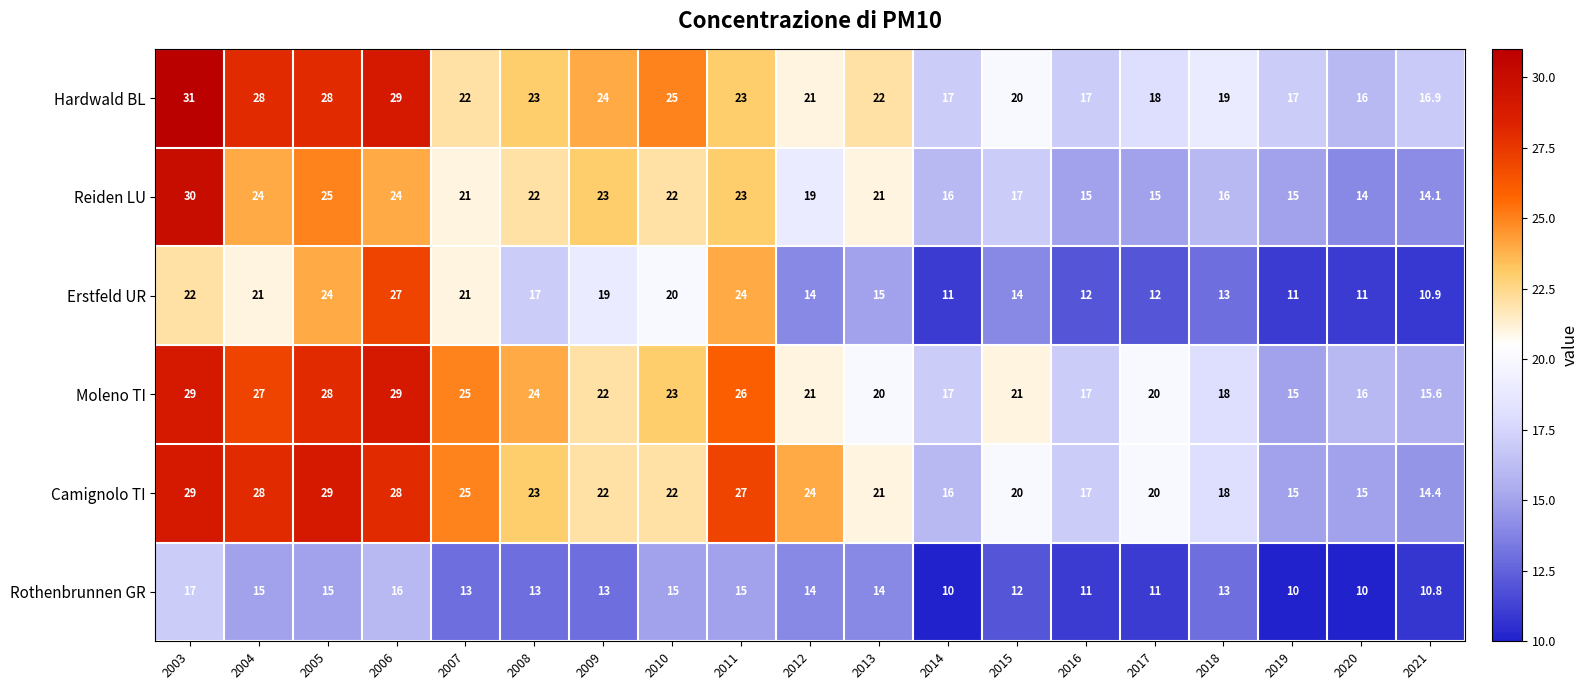

The value of Hardwald BL at 2006 is 29.0. True or false?

True